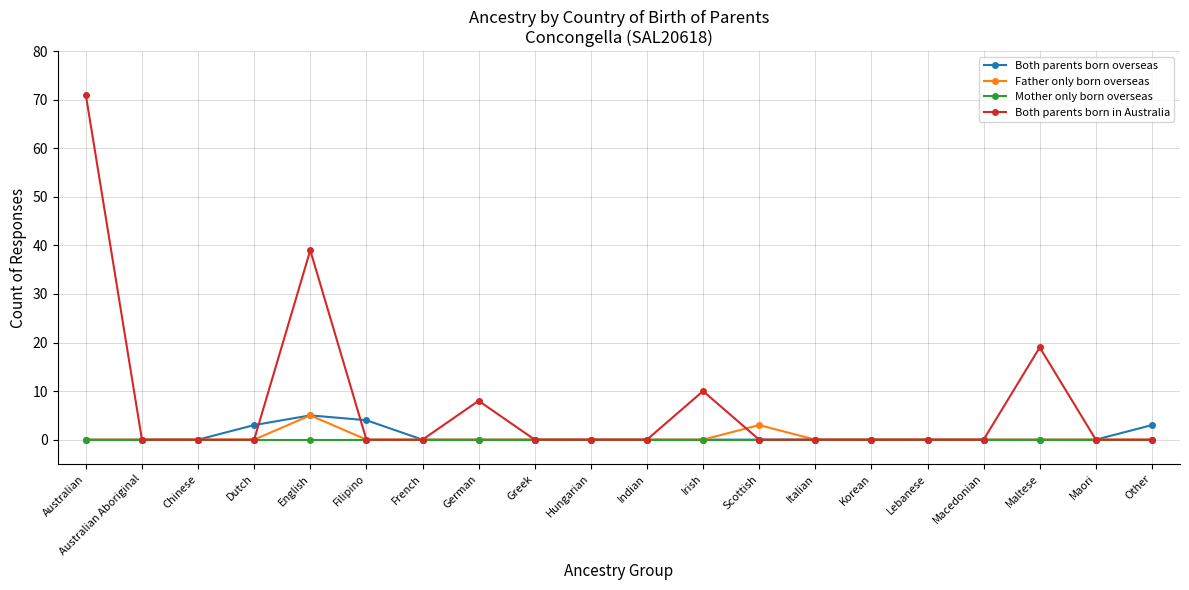

Reading right to left, extract all data points from this chart.

Both parents born overseas: Other=3	Maori=0	Maltese=0	Macedonian=0	Lebanese=0	Korean=0	Italian=0	Scottish=0	Irish=0	Indian=0	Hungarian=0	Greek=0	German=0	French=0	Filipino=4	English=5	Dutch=3	Chinese=0	Australian Aboriginal=0	Australian=0
Father only born overseas: Other=0	Maori=0	Maltese=0	Macedonian=0	Lebanese=0	Korean=0	Italian=0	Scottish=3	Irish=0	Indian=0	Hungarian=0	Greek=0	German=0	French=0	Filipino=0	English=5	Dutch=0	Chinese=0	Australian Aboriginal=0	Australian=0
Mother only born overseas: Other=0	Maori=0	Maltese=0	Macedonian=0	Lebanese=0	Korean=0	Italian=0	Scottish=0	Irish=0	Indian=0	Hungarian=0	Greek=0	German=0	French=0	Filipino=0	English=0	Dutch=0	Chinese=0	Australian Aboriginal=0	Australian=0
Both parents born in Australia: Other=0	Maori=0	Maltese=19	Macedonian=0	Lebanese=0	Korean=0	Italian=0	Scottish=0	Irish=10	Indian=0	Hungarian=0	Greek=0	German=8	French=0	Filipino=0	English=39	Dutch=0	Chinese=0	Australian Aboriginal=0	Australian=71